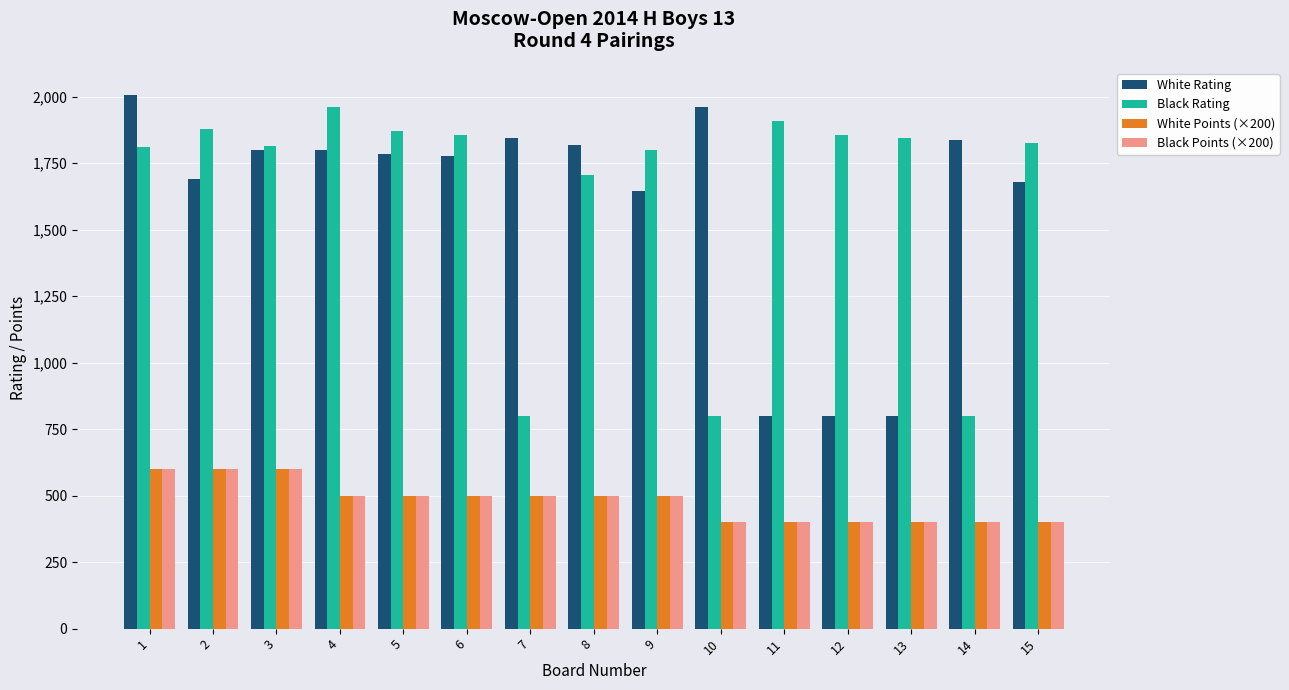

What are all the series names shown in the legend?

White Rating, Black Rating, White Points (×200), Black Points (×200)